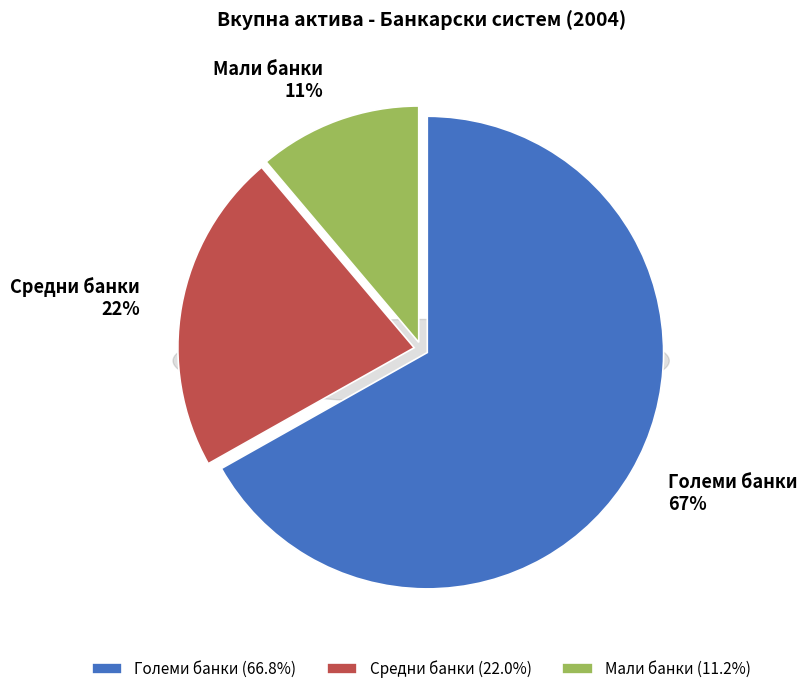

Rank the categories by value from highest to lowest.

Големи банки, Средни банки, Мали банки